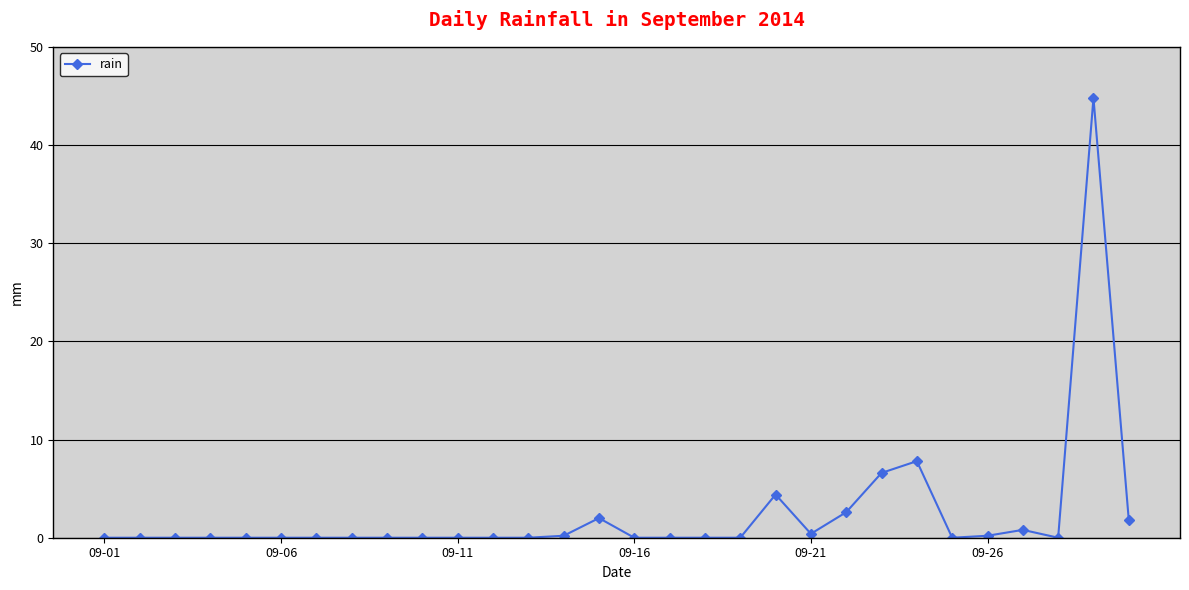

What is the value of the 29th point from the left?

44.8